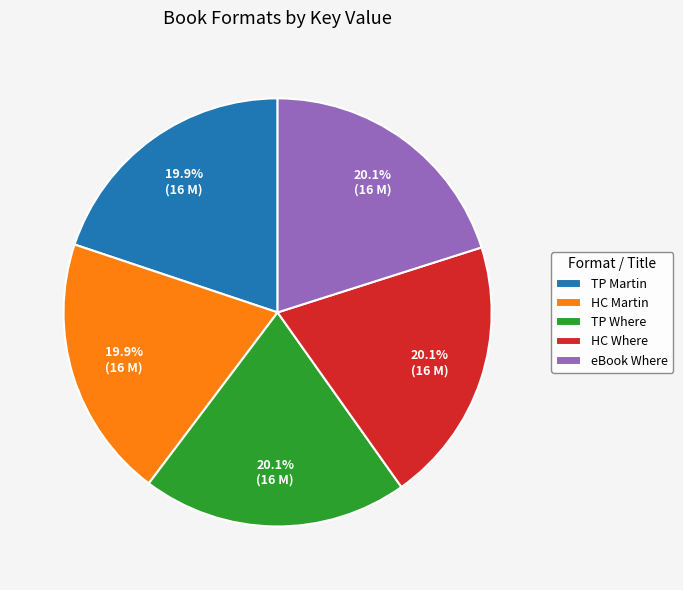

How many slices are in this pie chart?

5